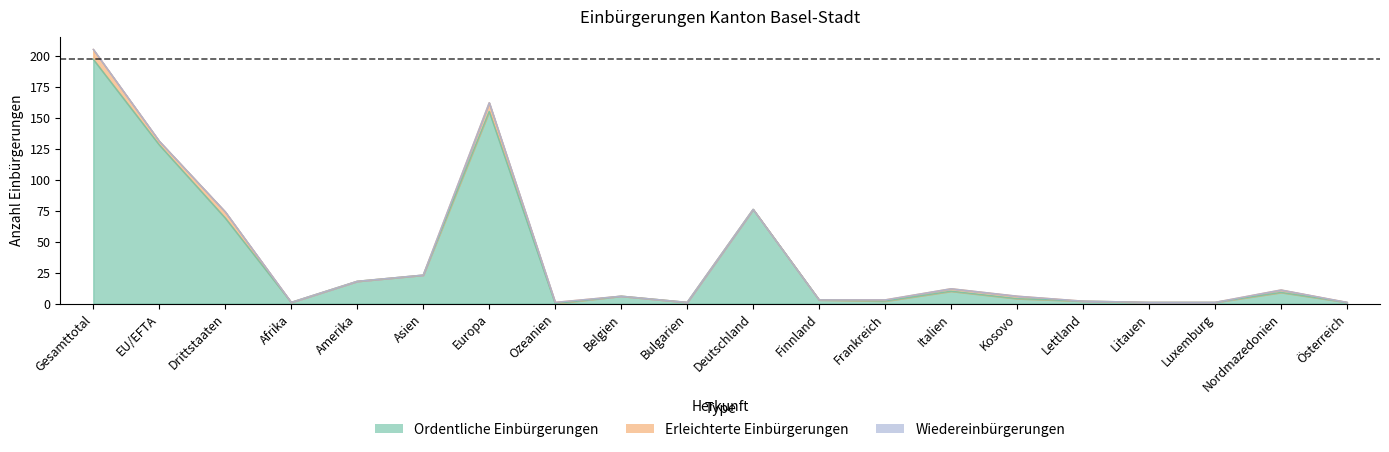

Rank the series at Afrika from highest to lowest value.

Ordentliche Einbürgerungen, Erleichterte Einbürgerungen, Wiedereinbürgerungen